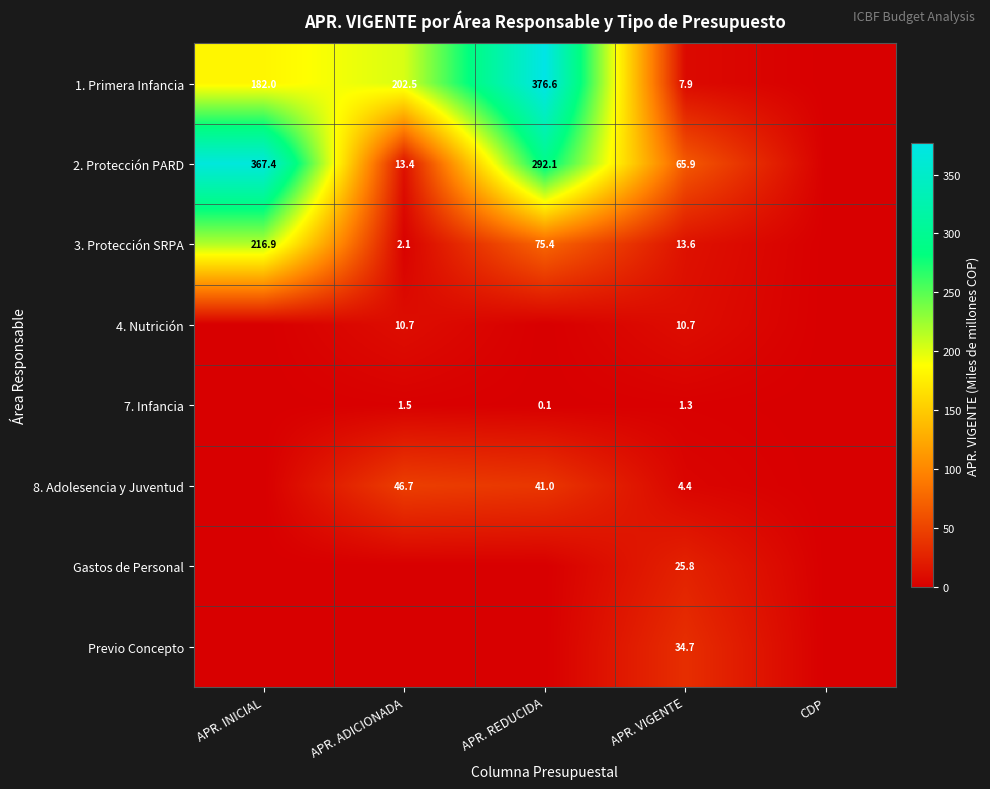

Which has a higher value, APR. REDUCIDA or APR. INICIAL?

APR. REDUCIDA